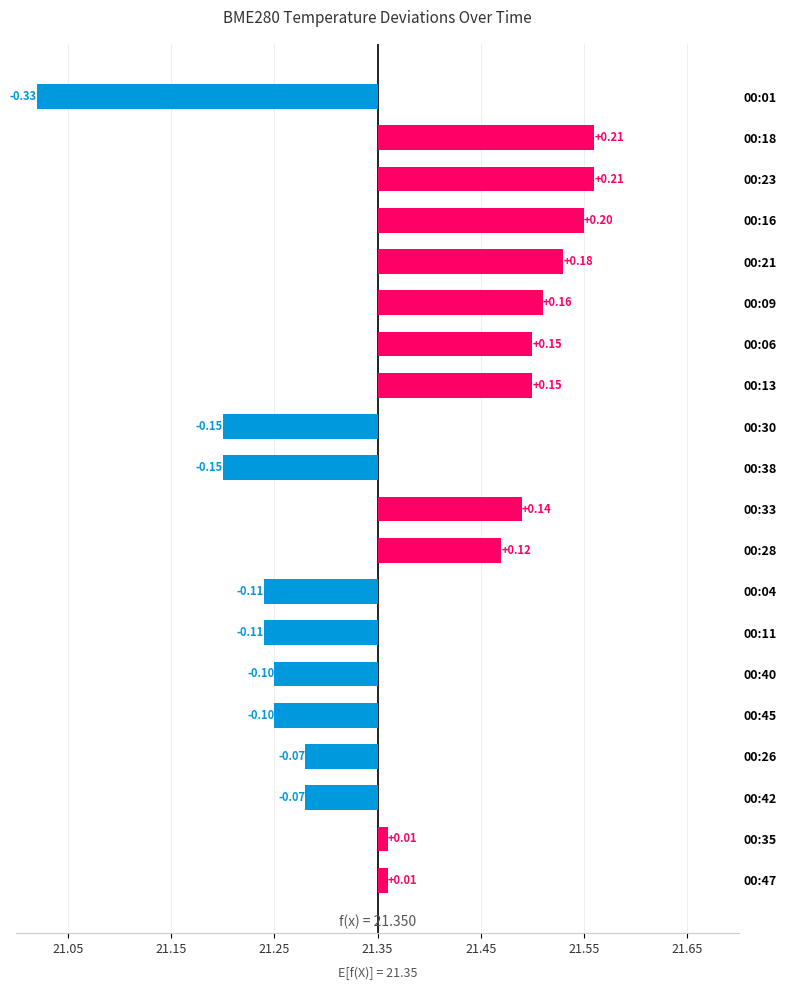

The value at 00:30 is 21.2. True or false?

True